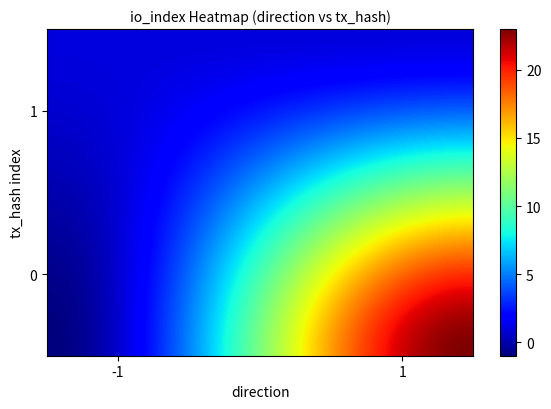

Reading left to right, what are all the values shown in this chart?

e2ccb07e76da94dd1cf5cd3935a70ff1ba14be0: -1=-1	1=23
c3dd85f1fb052542ec91762d0d1c1a67bca5728: -1=1	1=1